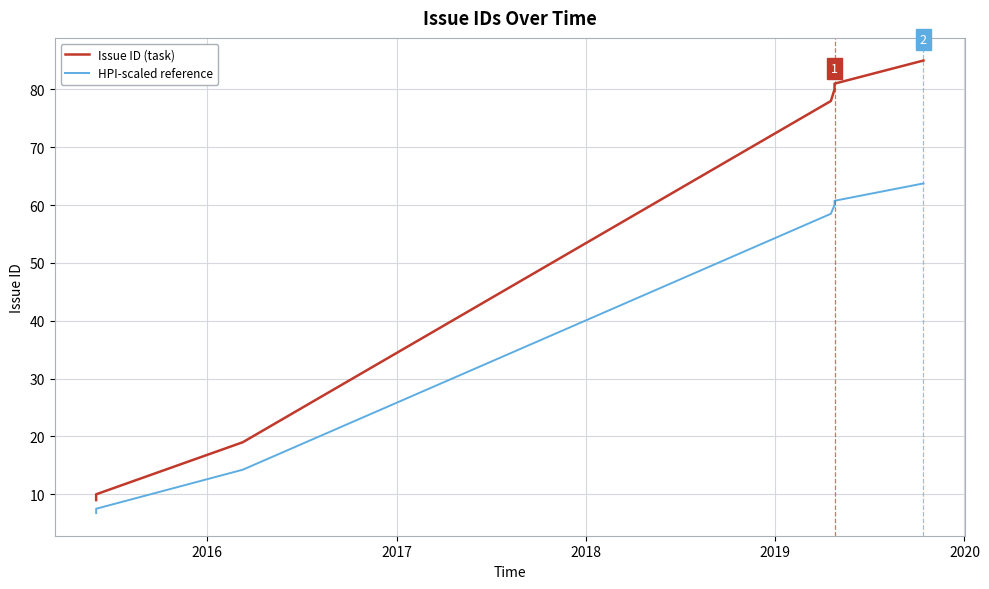

Rank the series by their maximum value, from highest to lowest.

Issue ID (task), HPI-scaled reference